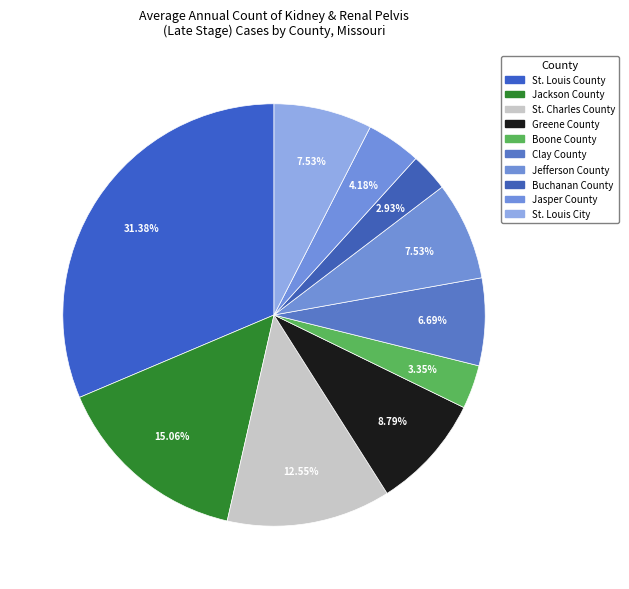

What is the largest slice in the pie chart?

St. Louis County